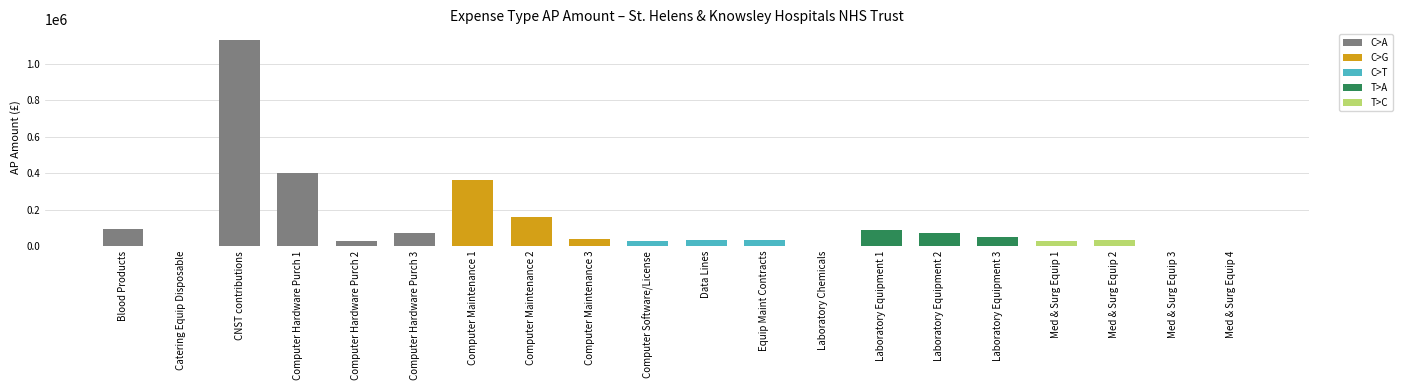

What is the change in value from Computer Hardware Purch 3 to Med & Surg Equip 1?

-42023.7